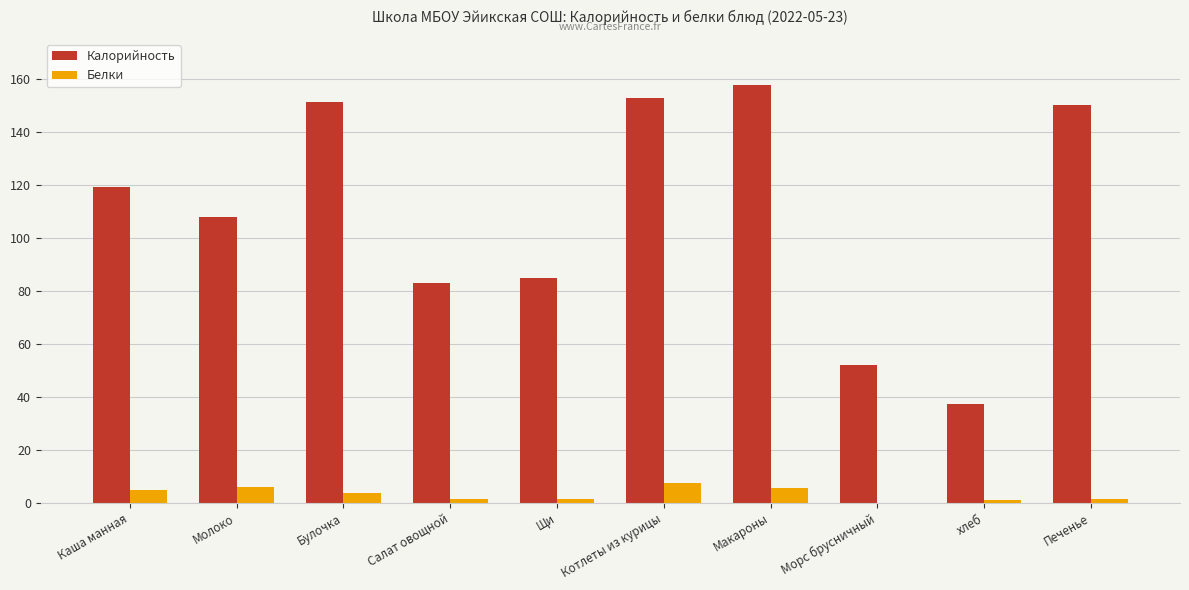

Is it true that Калорийность equals 84.8 at Щи?

True